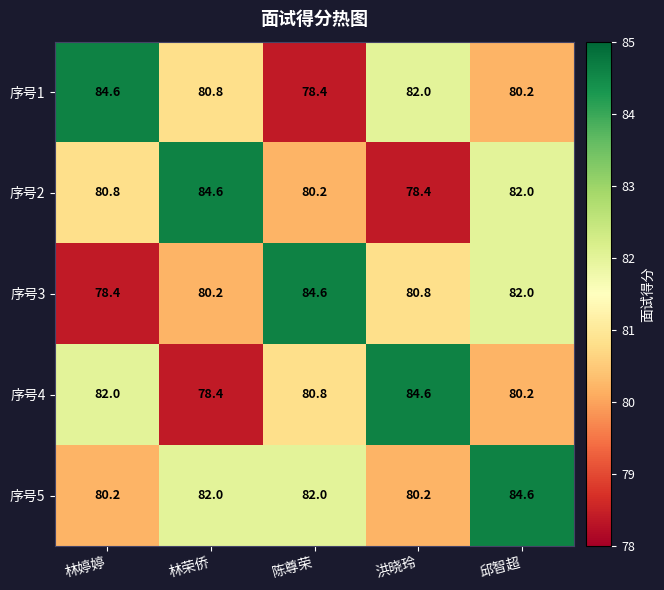

What is the sum of all 序号1 values?

406.0